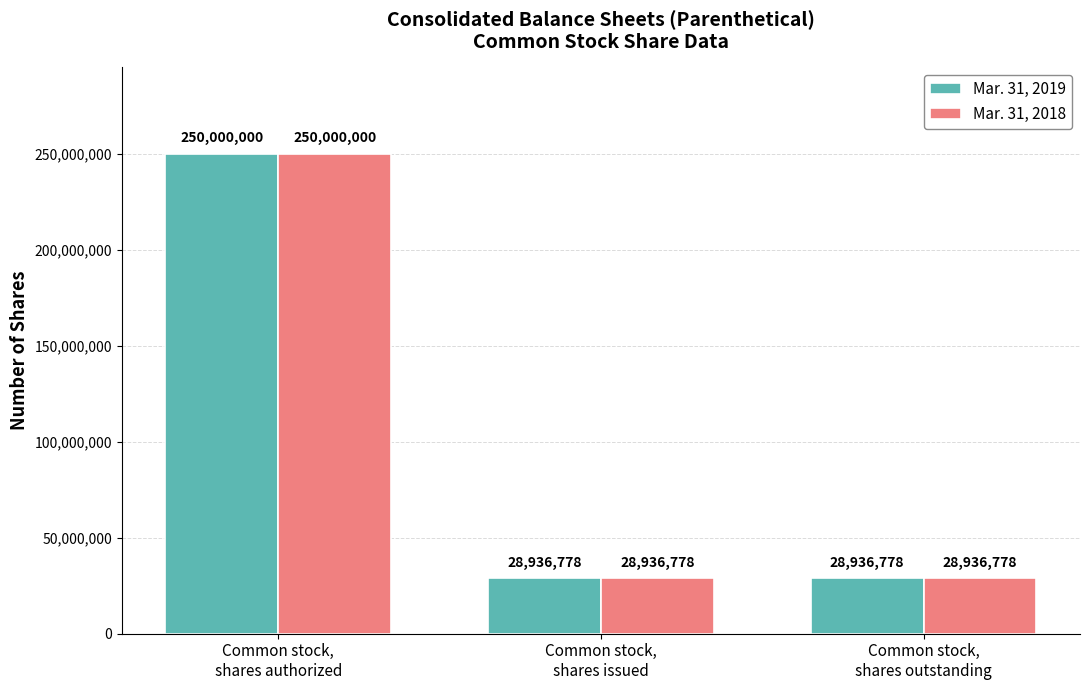

At which label does Mar. 31, 2019 reach its peak?

Common stock,
shares authorized